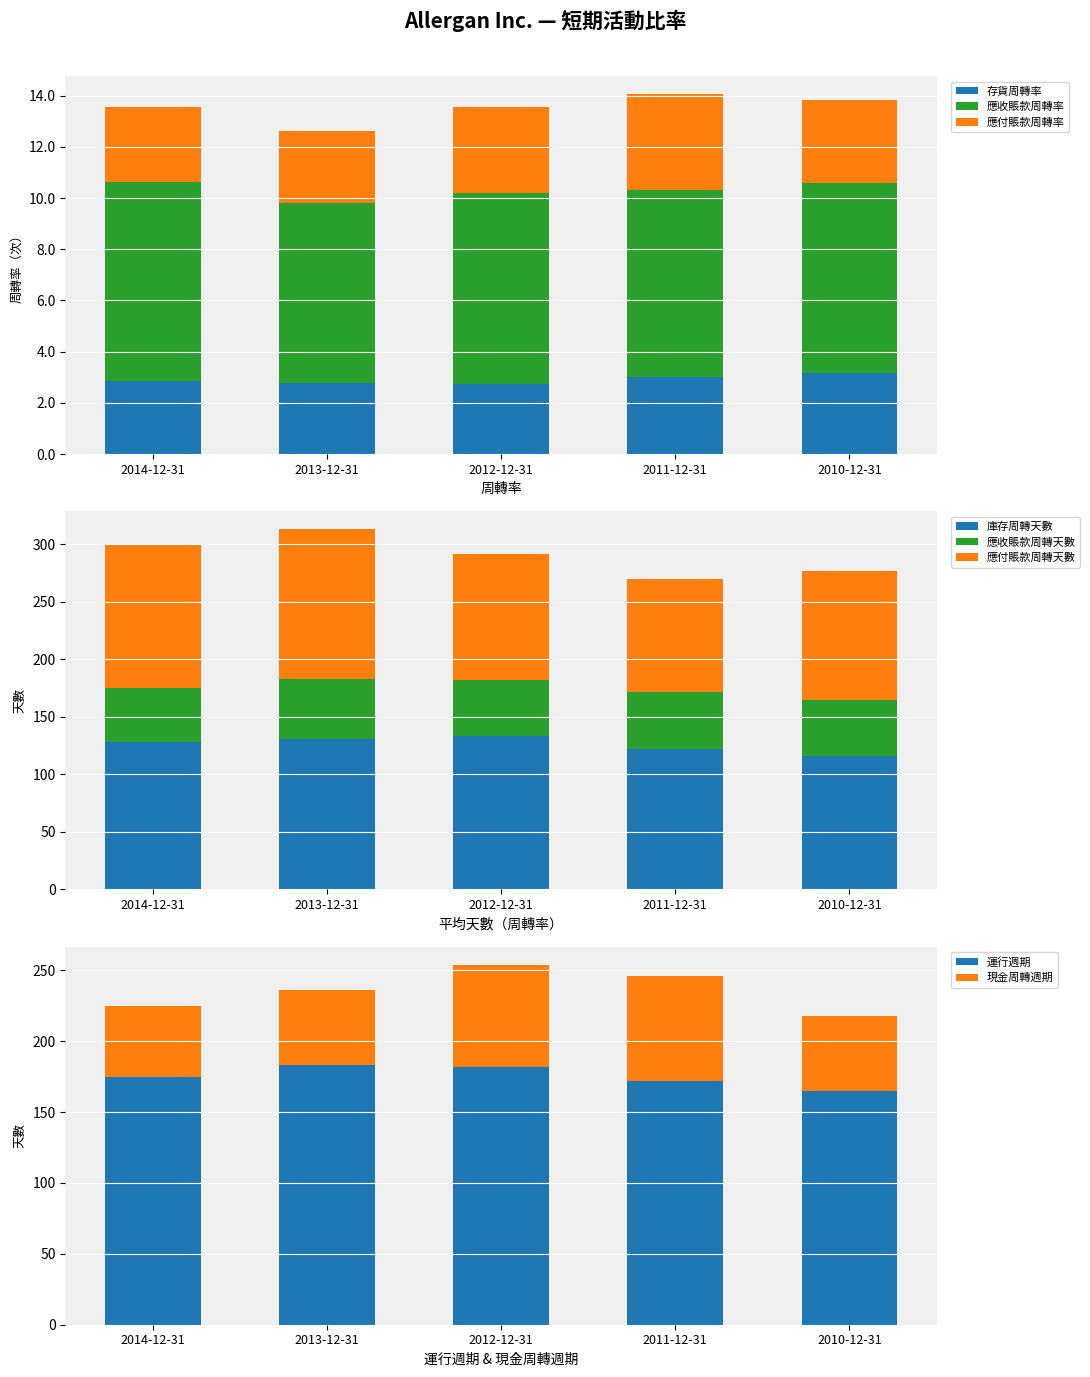

Which has a higher value, 2014-12-31 or 2012-12-31?

2014-12-31